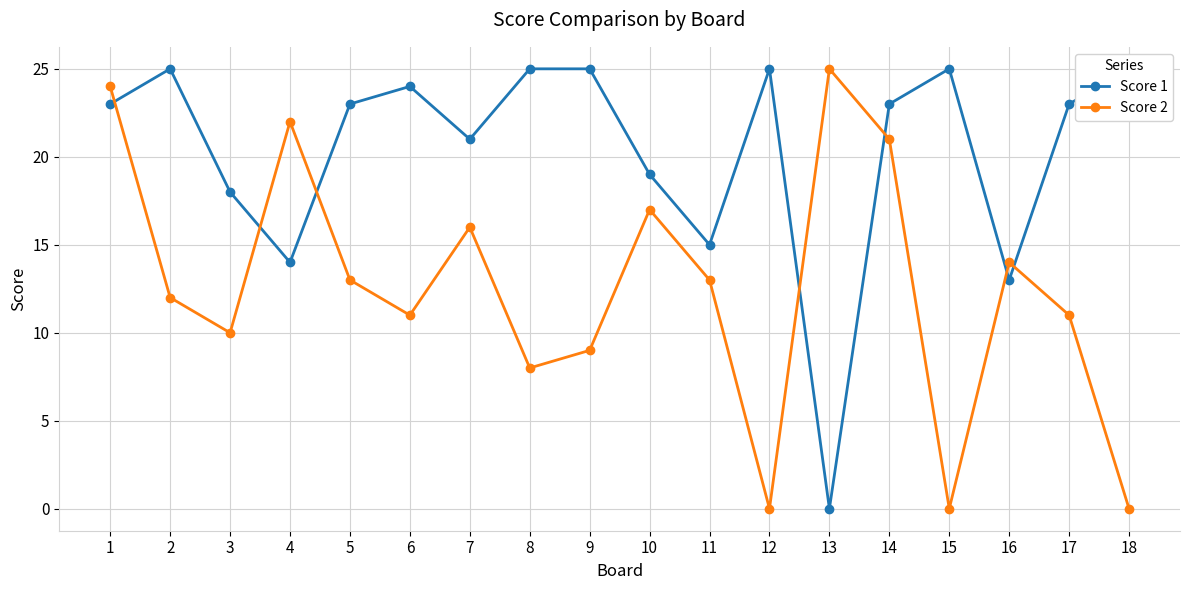

At 2, list the series in order from largest to smallest.

Score 1, Score 2